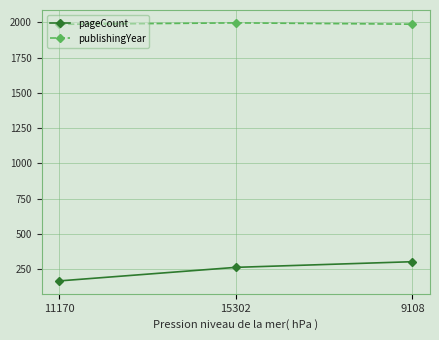

What is the label of the 1st point from the left?

11170